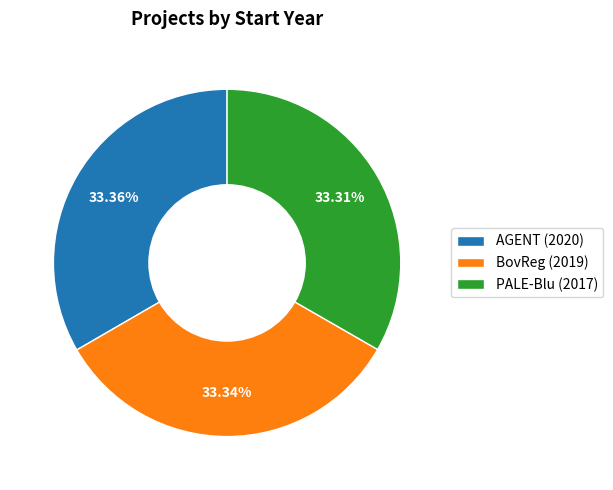

To the nearest percent, what is the average slice percentage?

33%